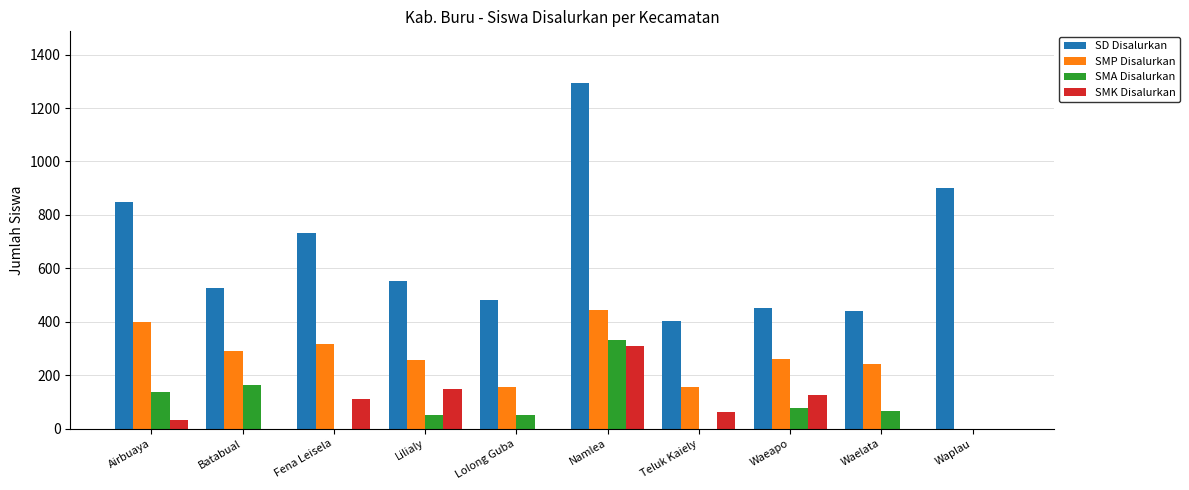

How many groups of bars are there?

10